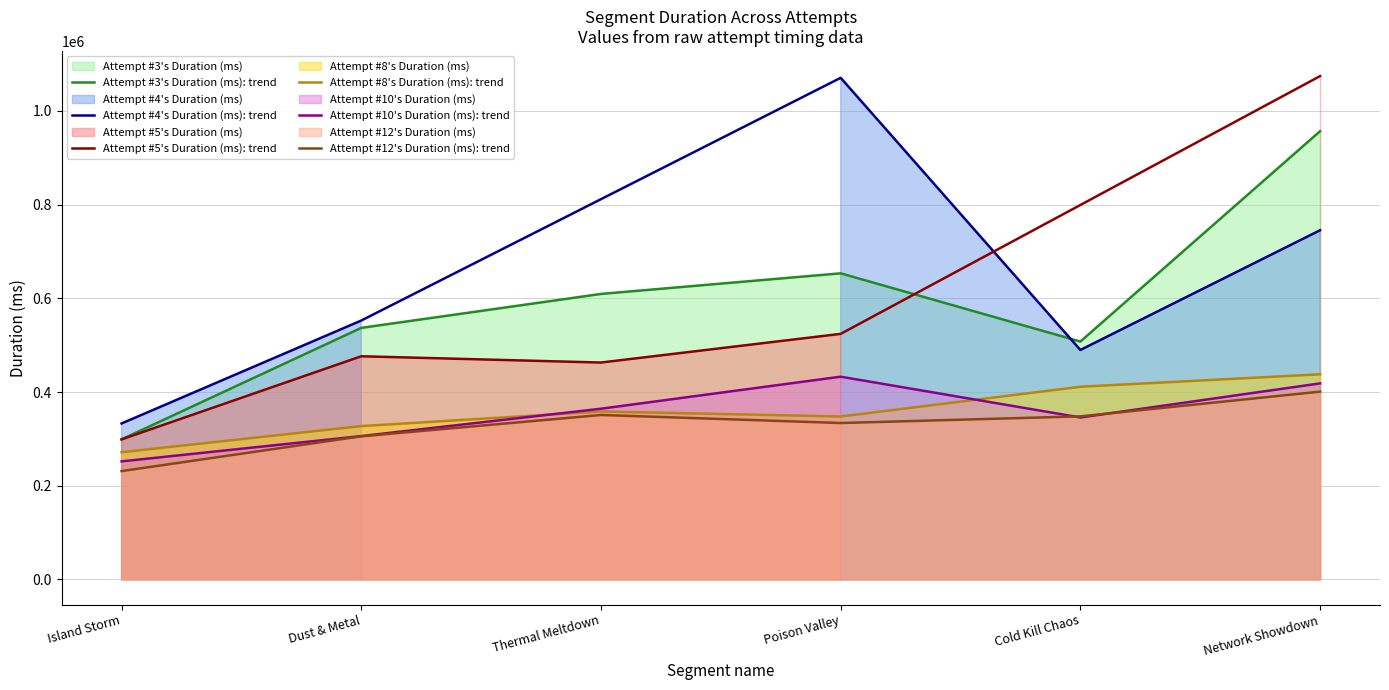

At which label does Attempt #12's Duration (ms): trend reach its peak?

Network Showdown